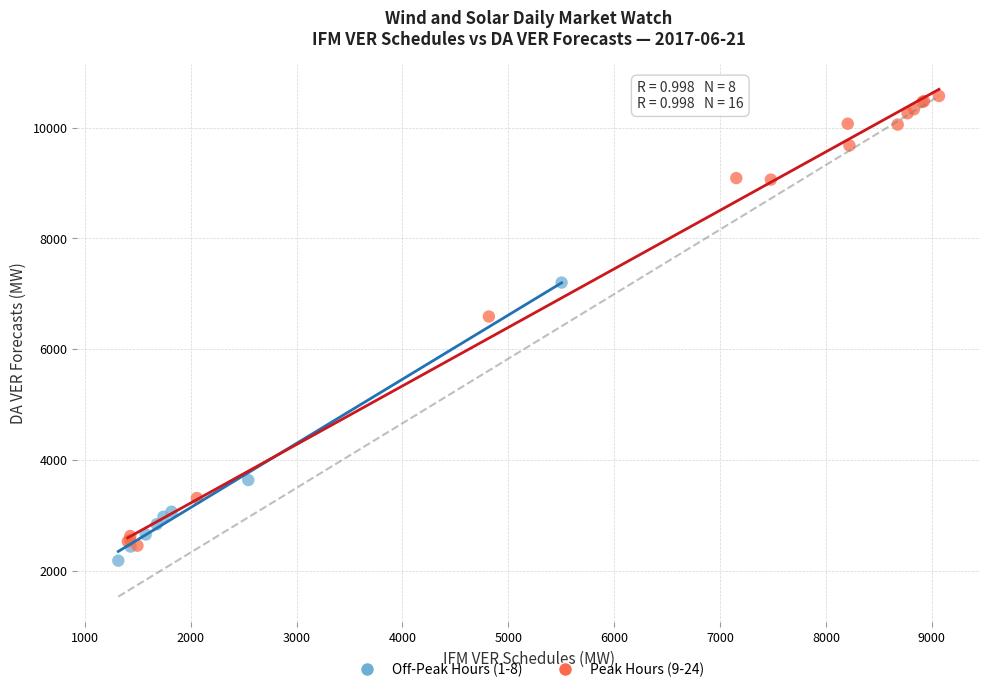

Which series has the largest Y range (max minus min)?

Peak Hours (9-24)